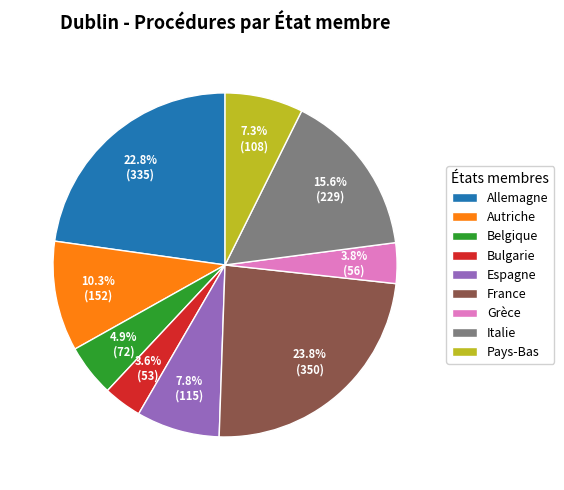

What portion of the pie excludes Italie?

84.4%